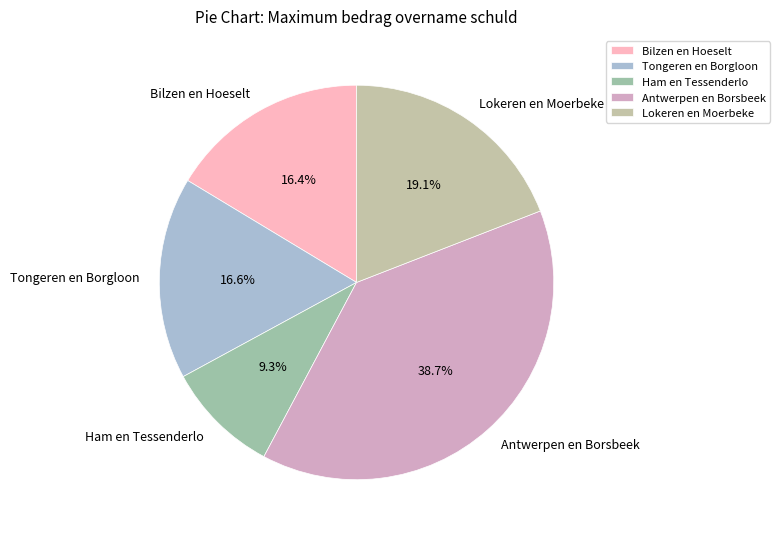

Between Ham en Tessenderlo and Antwerpen en Borsbeek, which is larger?

Antwerpen en Borsbeek